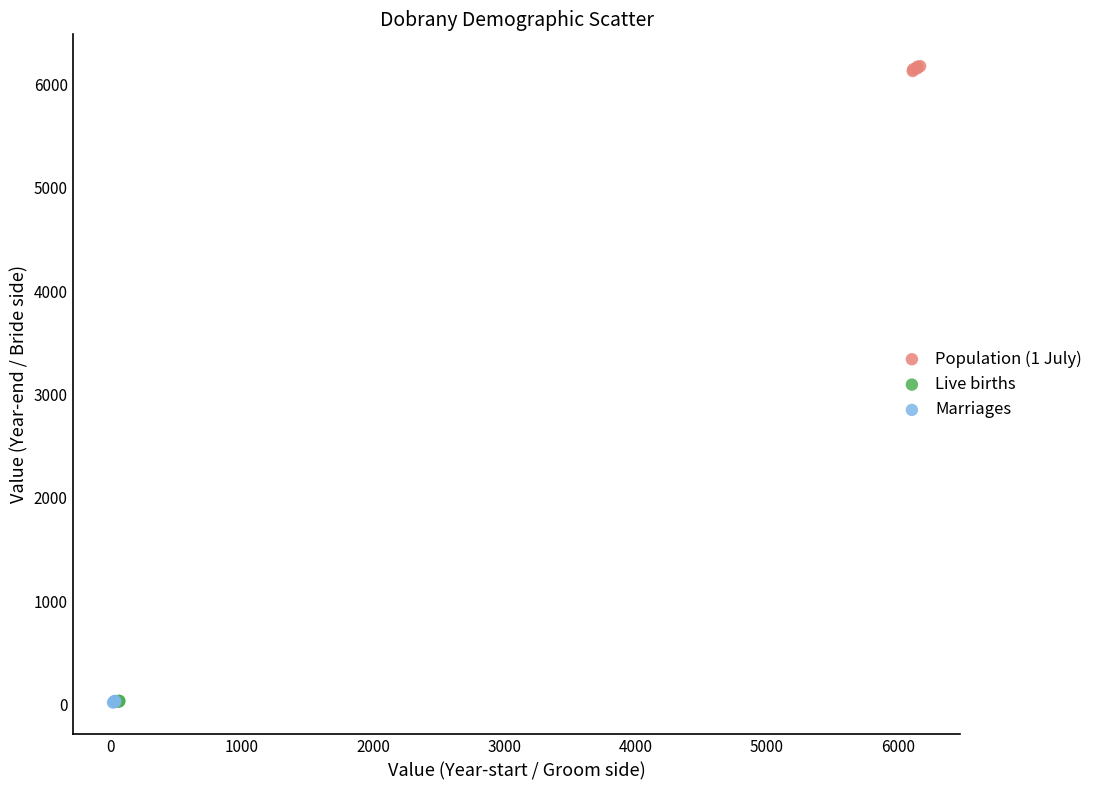

Which series contains the highest Y value?

Population (1 July)